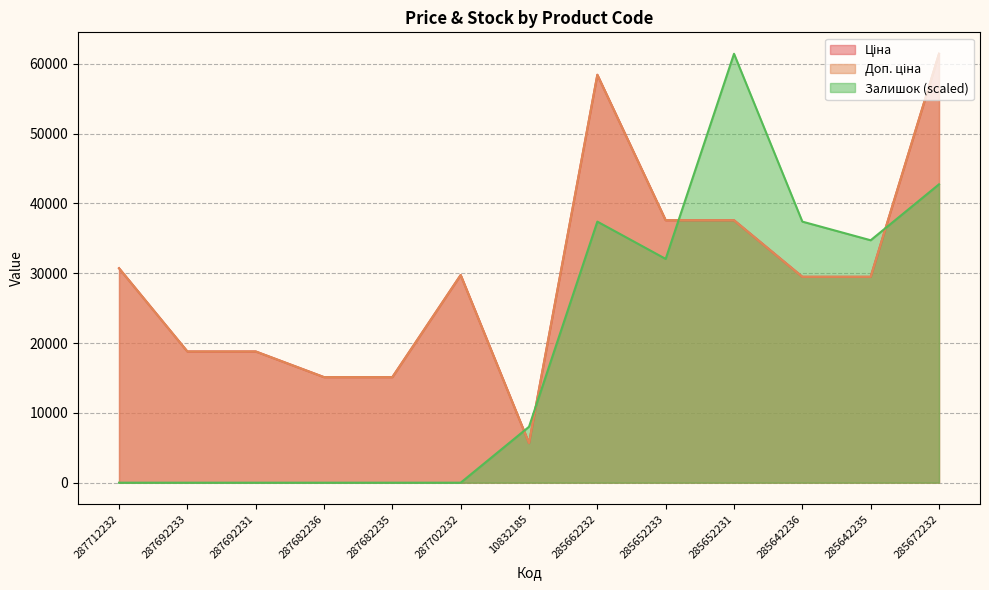

At how many categories does at least one series exceed 34702?

6